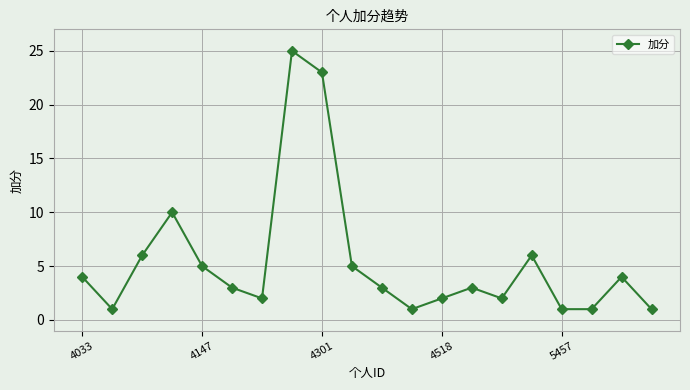

What is the value of the 14th point from the left?

3